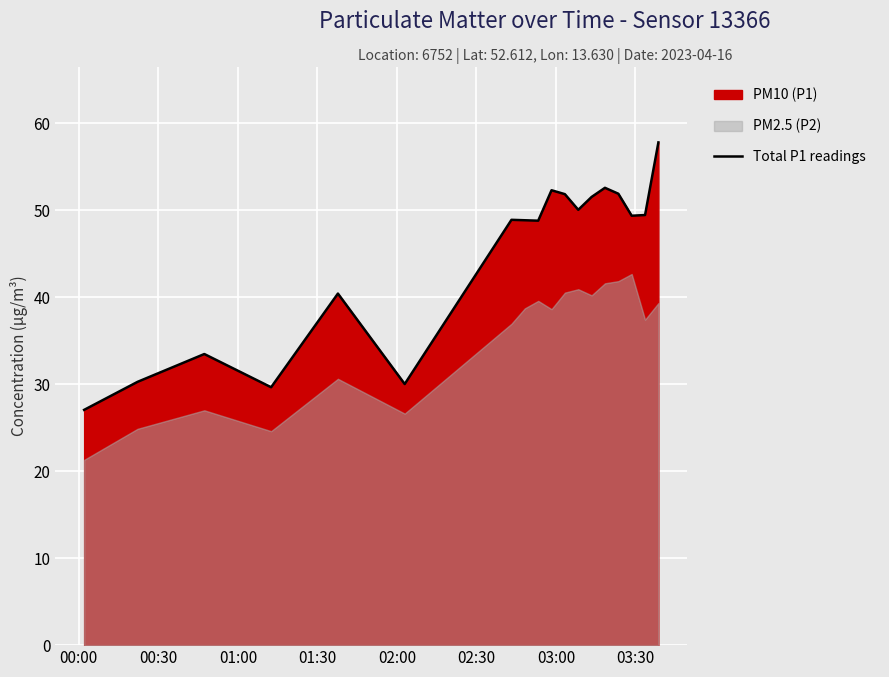

How many categories are shown in the chart?

18